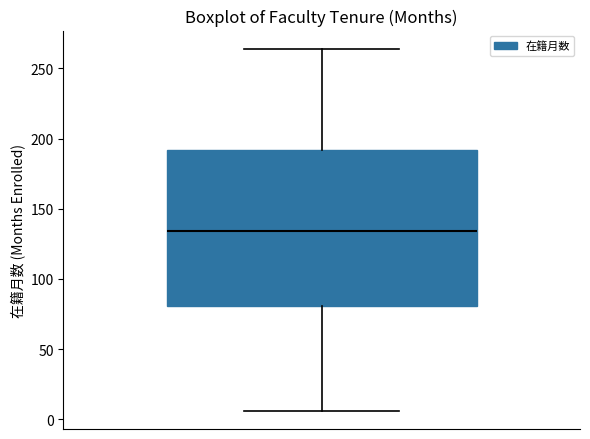

Transcribe this box plot: give where the median line is, the range the box spans, and where the two whiskers end, as read against the y-axis. The values are not printed on the chart, so give them approximately, as read against the axis.

median 135, box 80 to 190, whiskers 5 to 265